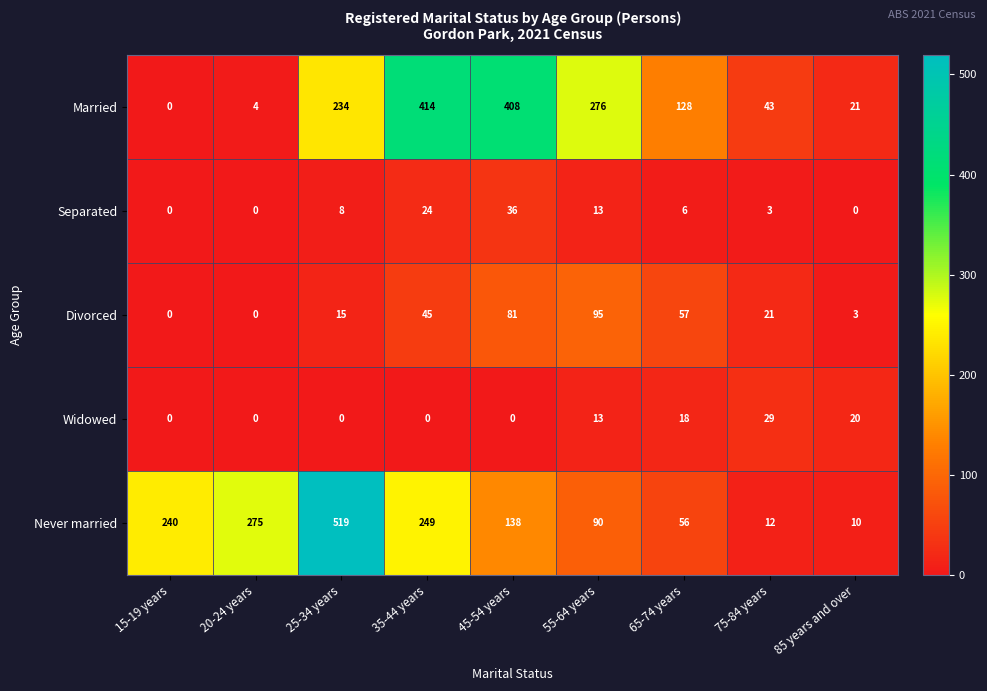

Between 20-24 years and 35-44 years, which series saw the biggest shift?

Married